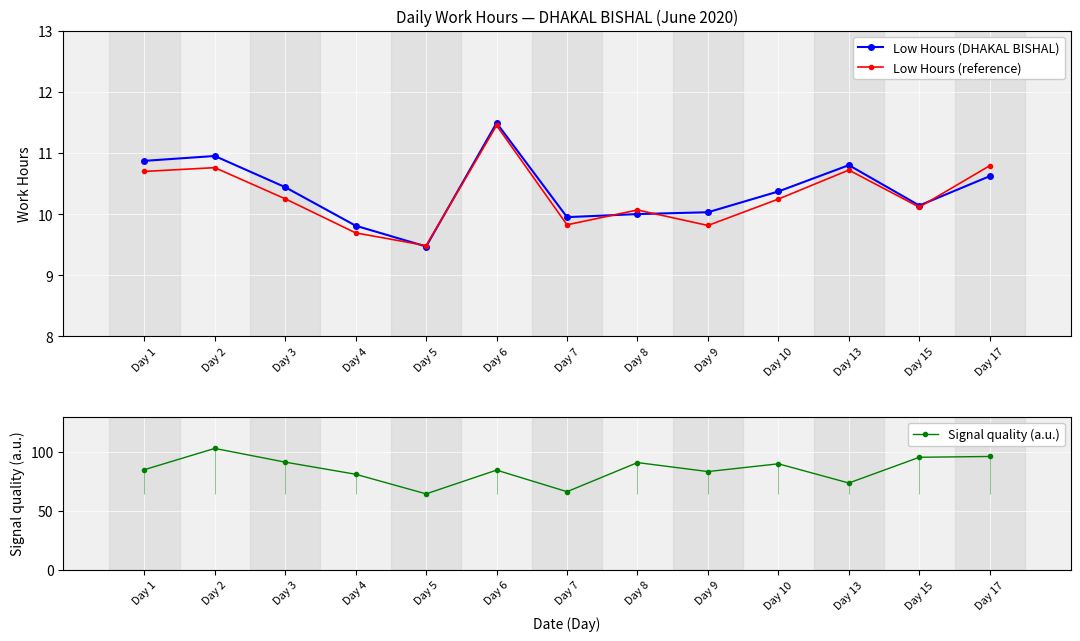

What is the maximum value shown in the chart?

103.0